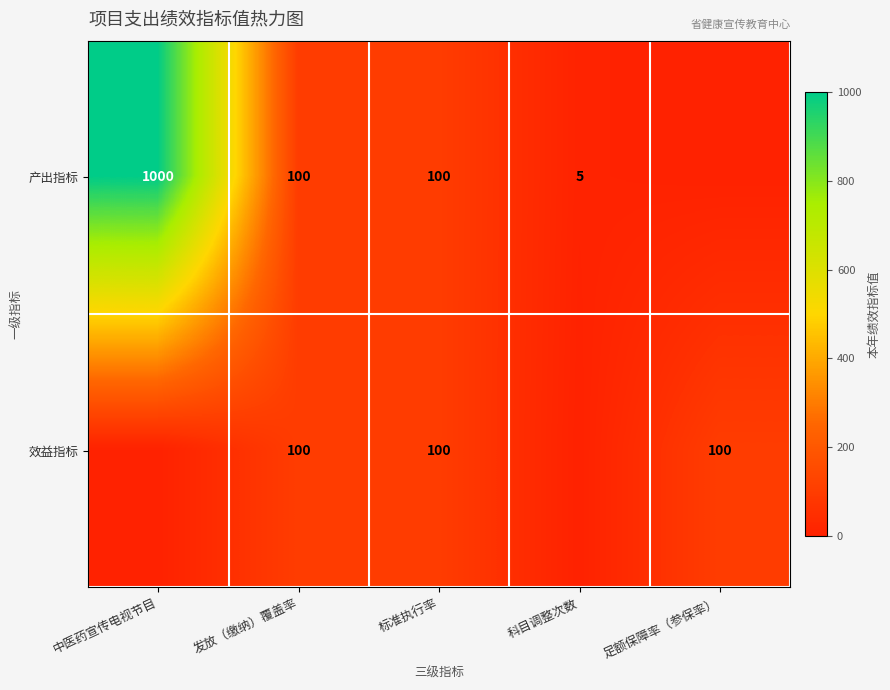

The 产出指标 series shows 5 at 科目调整次数. True or false?

True